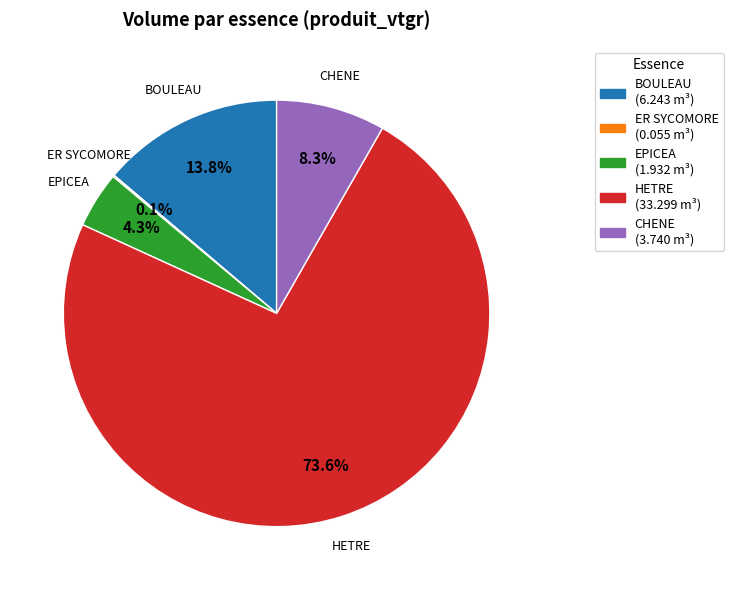

Does HETRE represent more than half of the total?

Yes